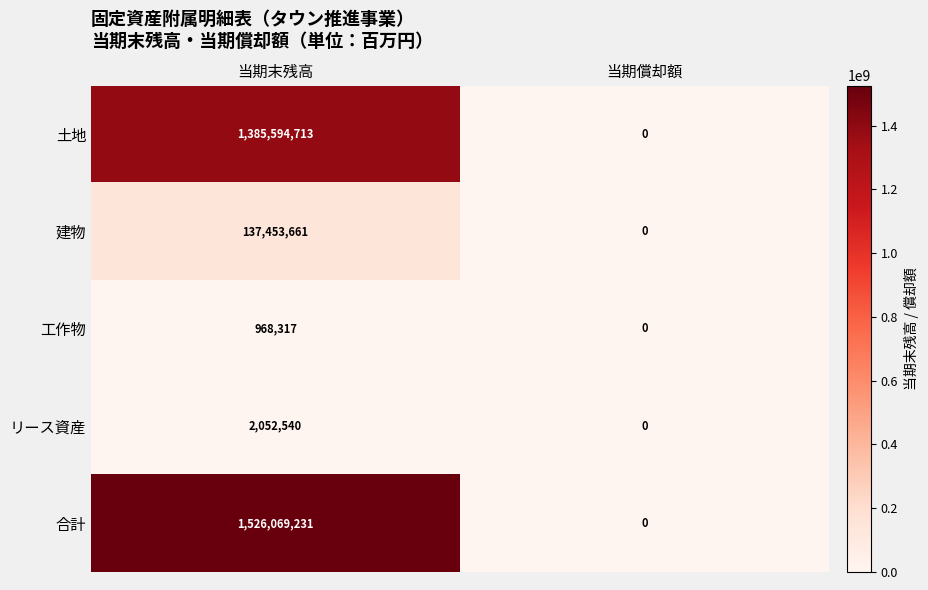

At which category is the sum across all series the highest?

当期末残高